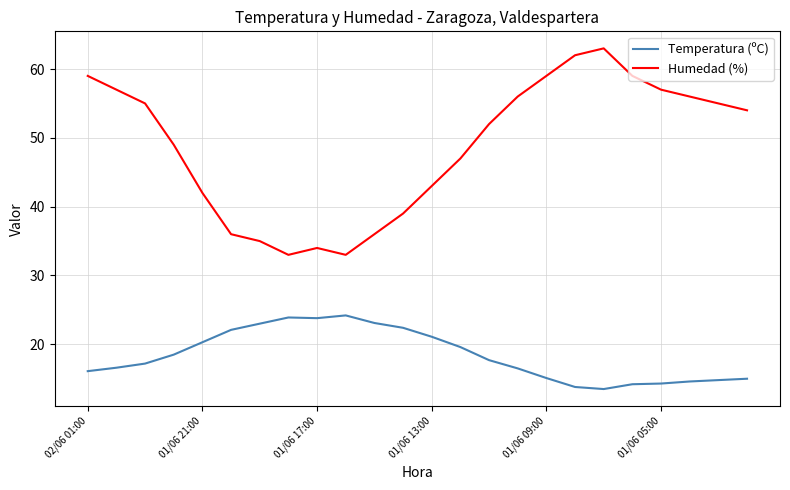

What is the difference between the maximum and minimum values in the Temperatura (ºC) series?

10.7